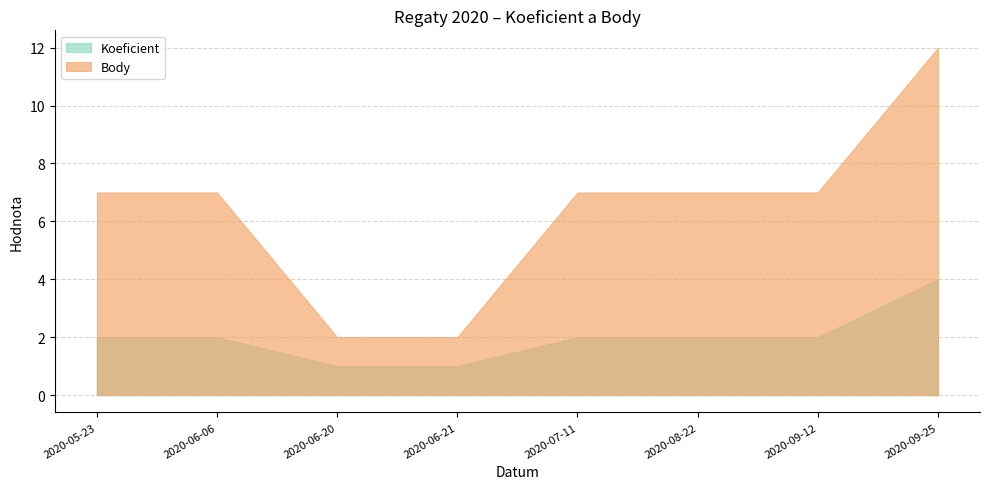

Where is Koeficient nearest to the value 2?

2020-05-23